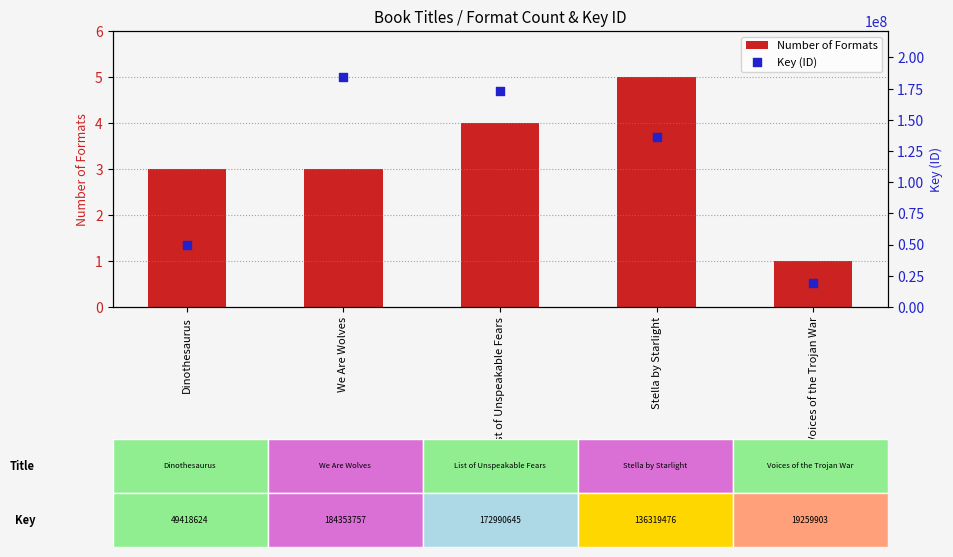

Is the value of Key (ID) at We Are Wolves greater than the value of Number of Formats at Dinothesaurus?

Yes